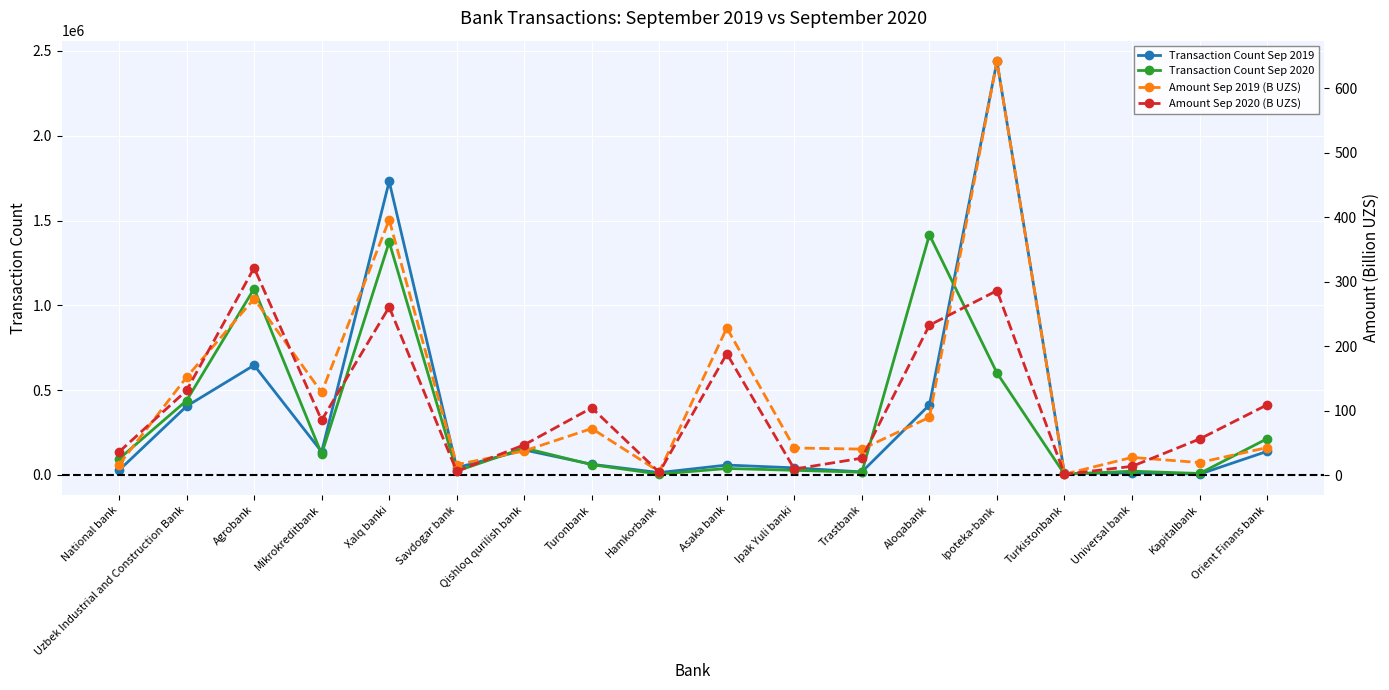

At which category does Transaction Count Sep 2020 reach its first local valley?

Mikrokreditbank